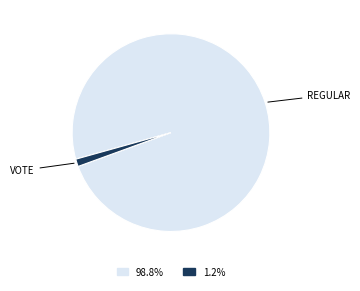

Is there a majority slice in this chart?

Yes